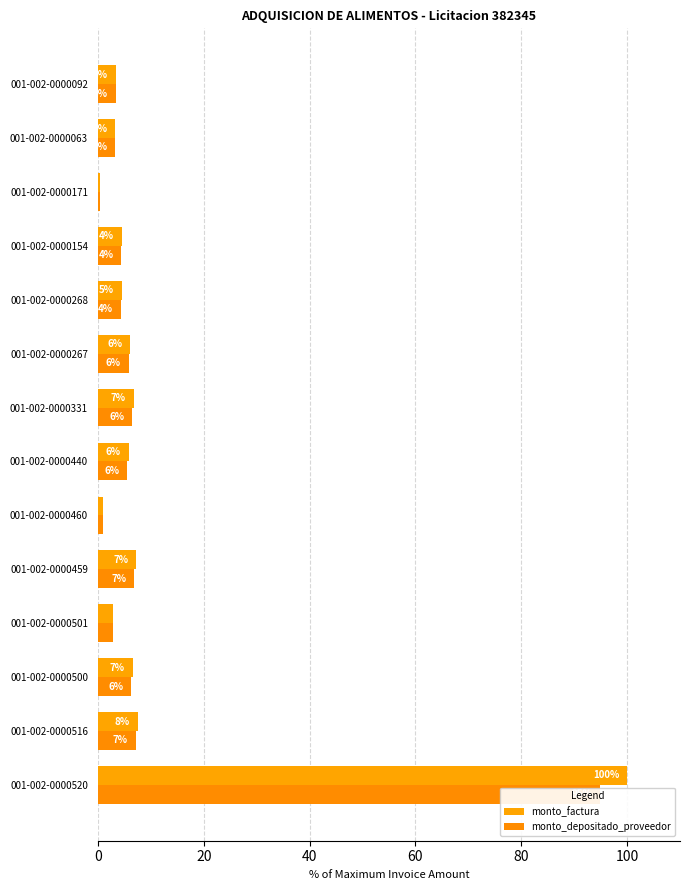

What is the difference between the maximum and second lowest values in the monto_depositado_proveedor series?

94.1